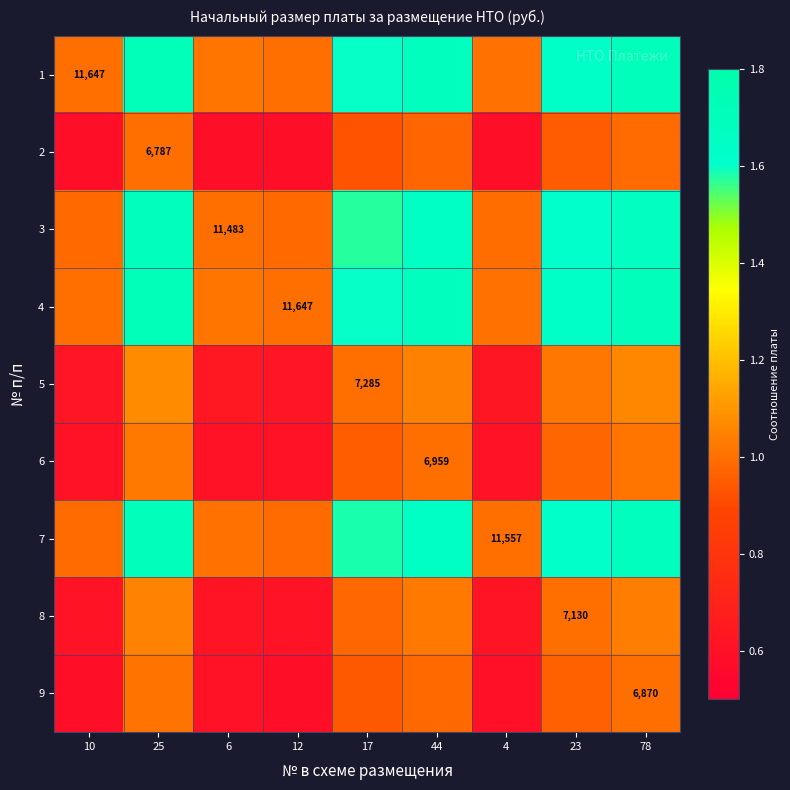

Which series has the widest spread of values?

1